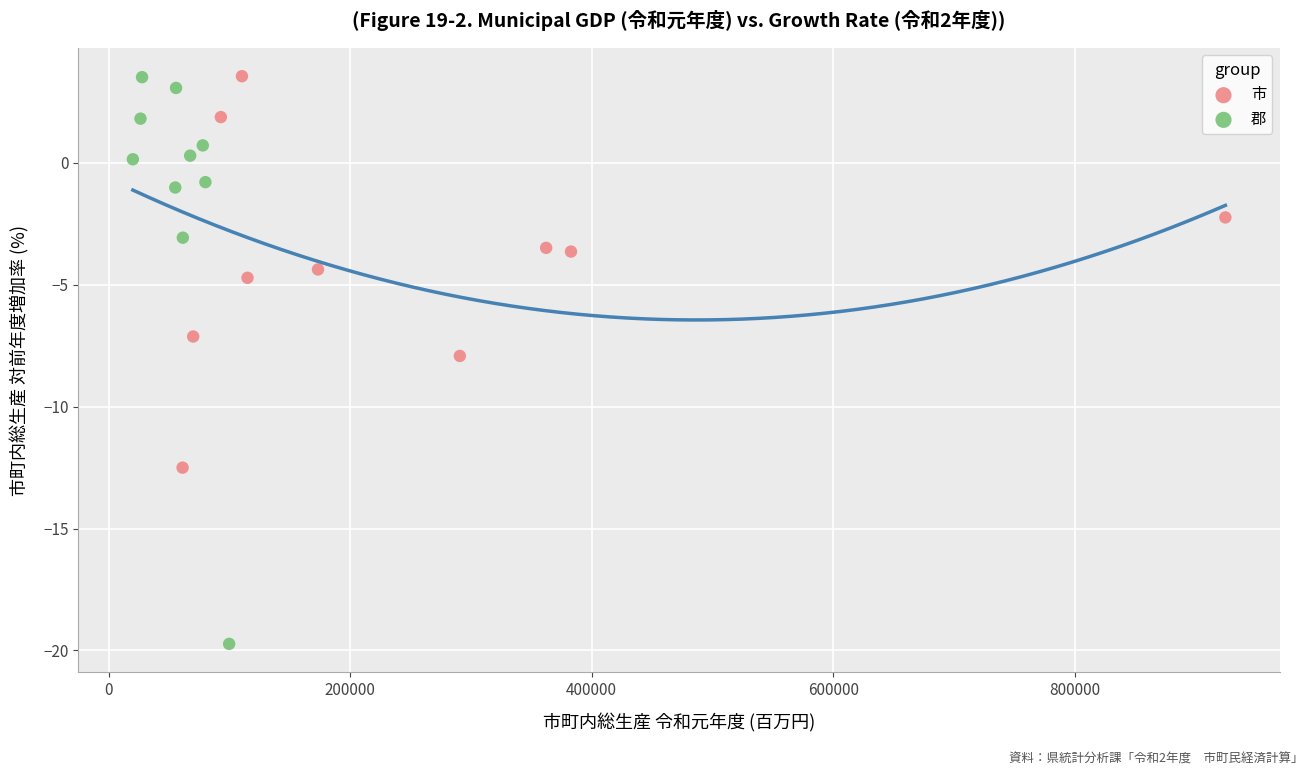

Which series contains the lowest Y value?

郡